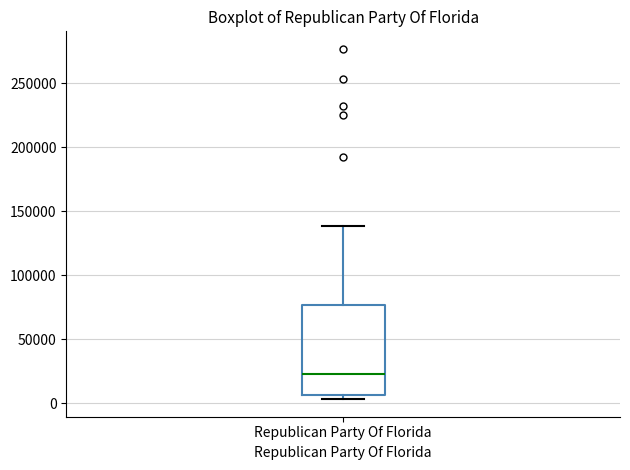

Where is the upper edge of the box for Republican Party Of Florida on the y-axis? The values are not printed on the chart, so give them approximately, as read against the axis.

75000